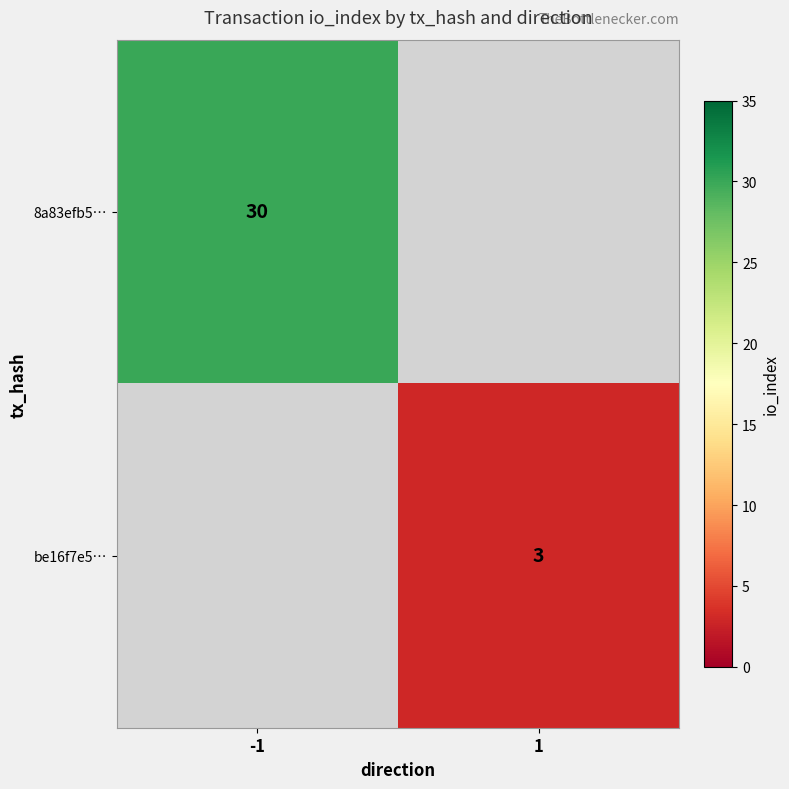

The value of be16f7e5… at 1 is 5. True or false?

False